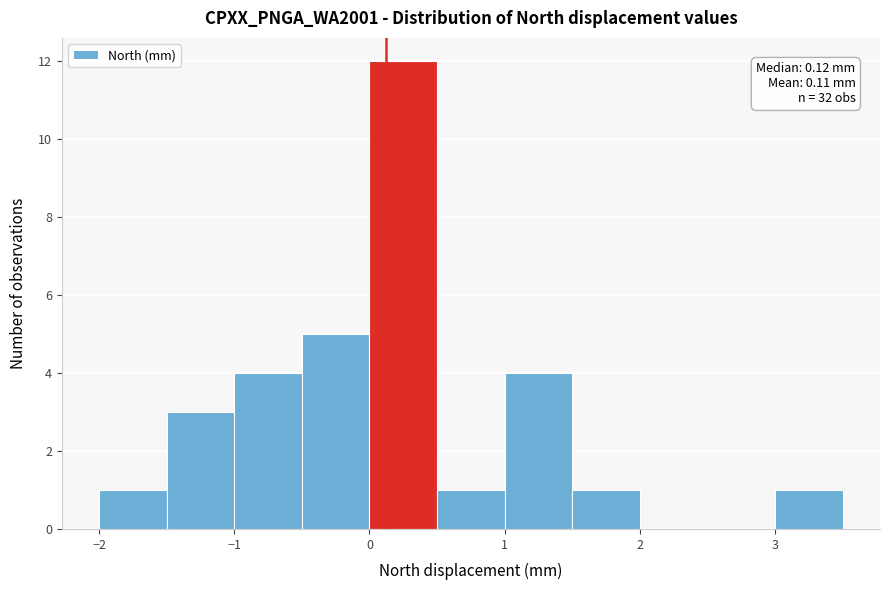

Over which range of the x-axis is the bar tallest?

0.0 to 0.5